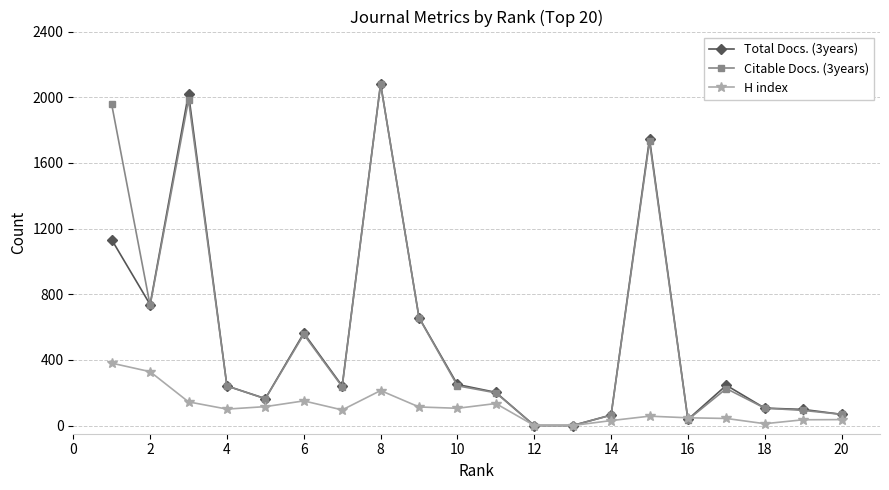

What is the greatest value displayed?

2082